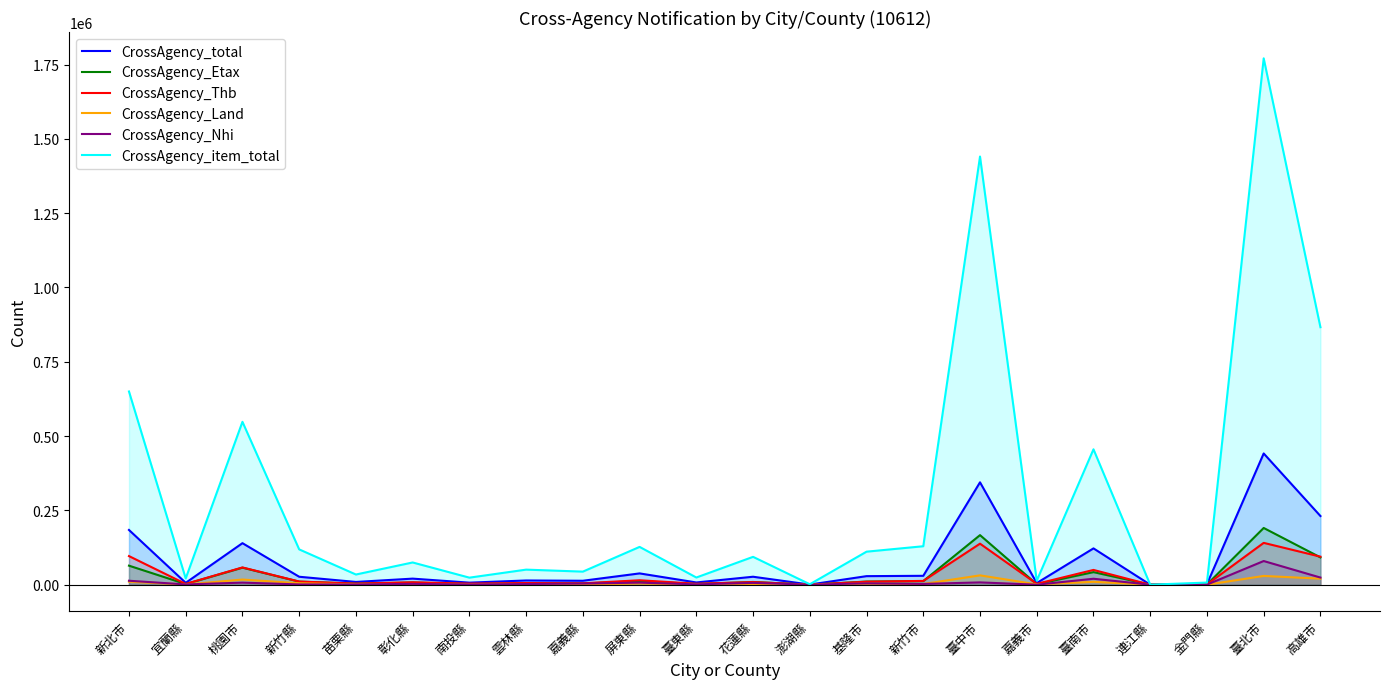

What are all the series names shown in the legend?

CrossAgency_total, CrossAgency_Etax, CrossAgency_Thb, CrossAgency_Land, CrossAgency_Nhi, CrossAgency_item_total